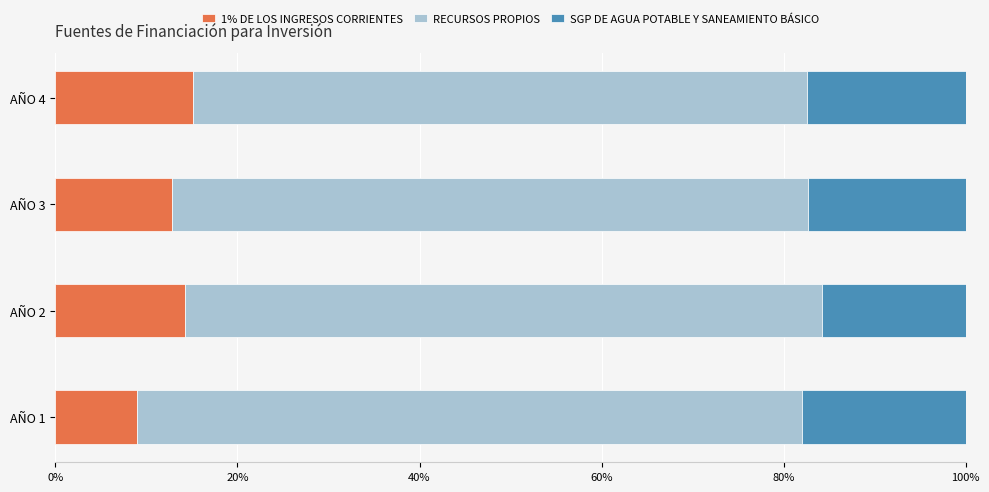

The value of 1% DE LOS INGRESOS CORRIENTES at AÑO 2 is 3.0. True or false?

False